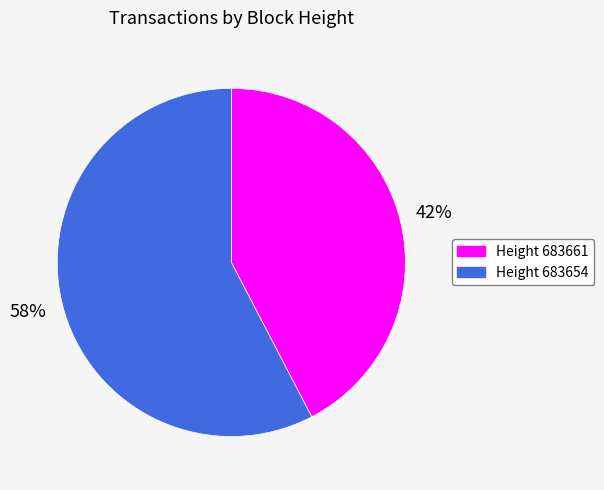

To the nearest percent, what is the average slice percentage?

50%